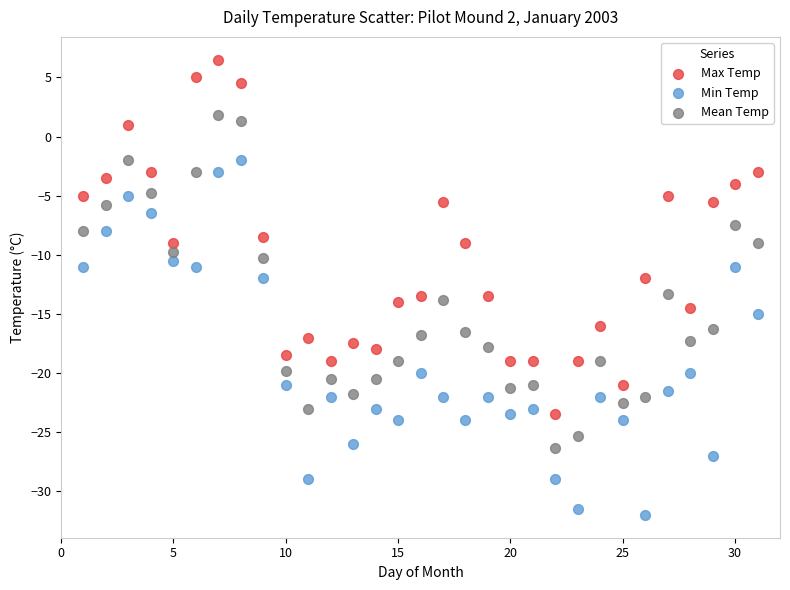

Across all data points, what is the range of X values (max minus min)?

30.0